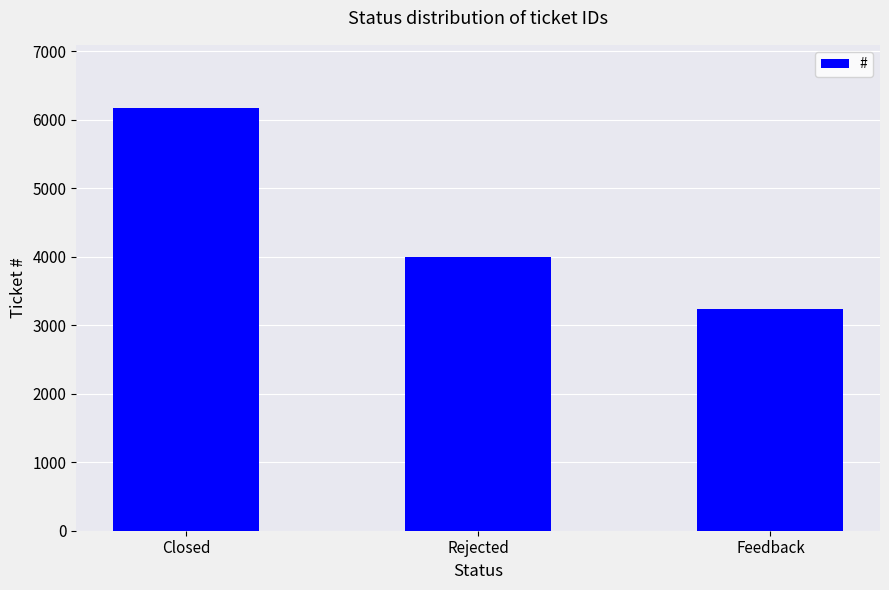

What position from the left is Rejected?

2